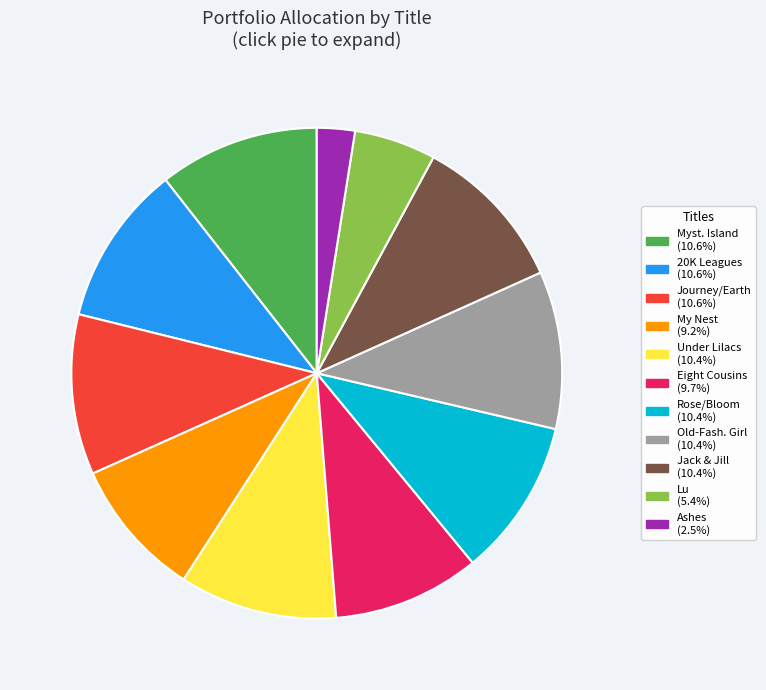

Is there a majority slice in this chart?

No